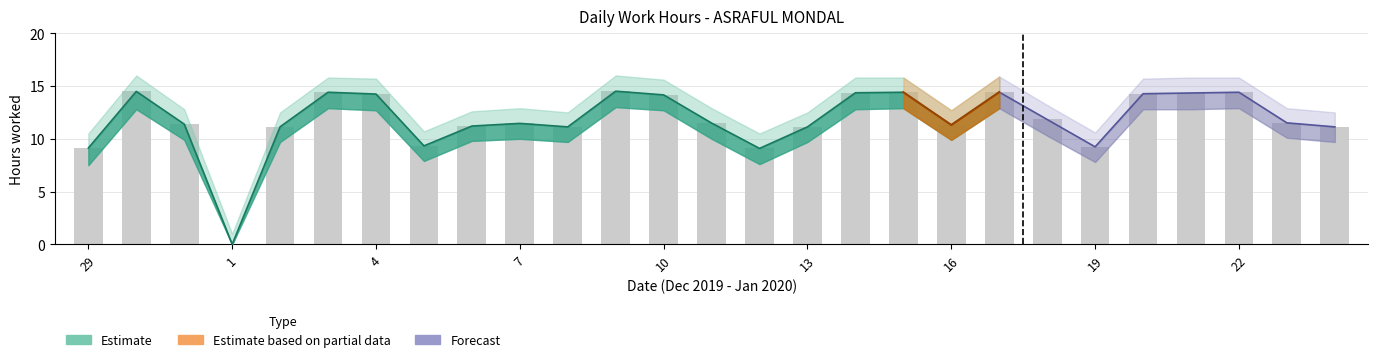

What is the label of the 27th bar from the left?

24